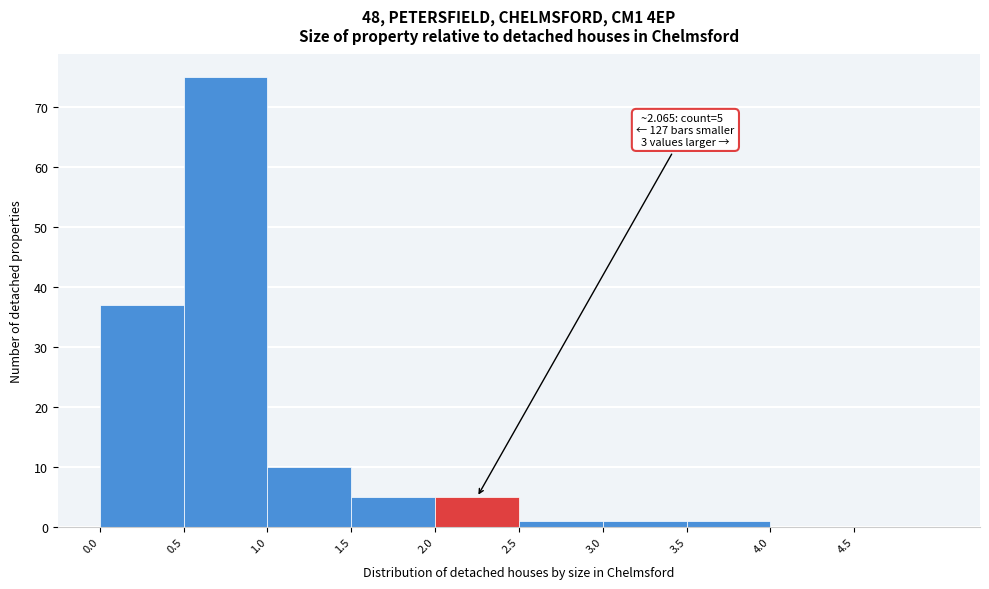

Which range on the x-axis has the tallest bar?

0.5 to 1.0